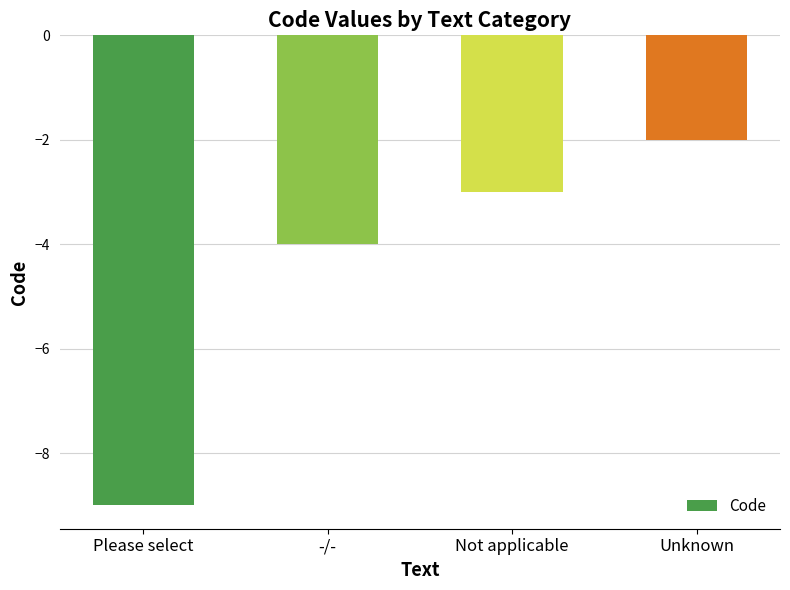

Rank the categories by value from lowest to highest.

Please select, -/-, Not applicable, Unknown